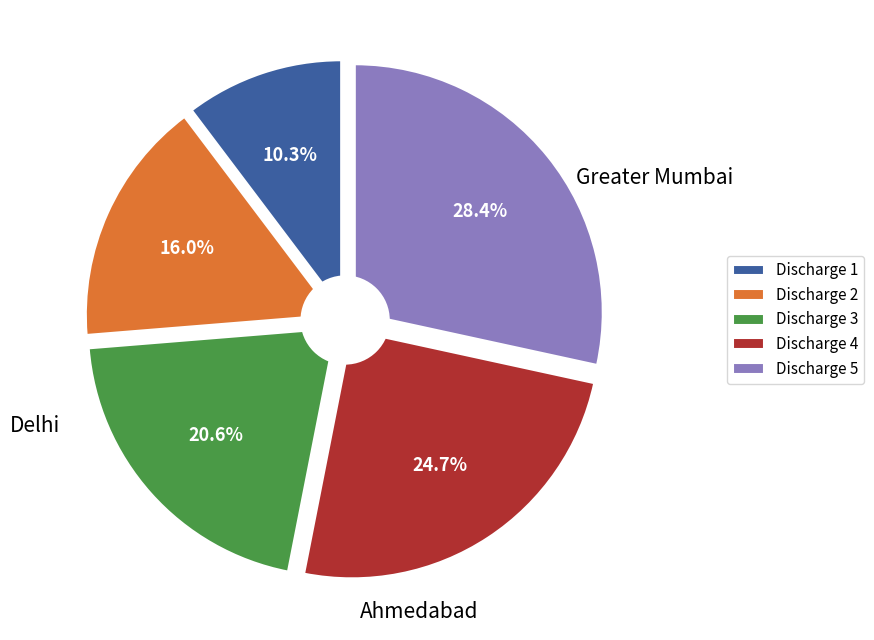

Which series has the widest spread of values?

Discharge 1